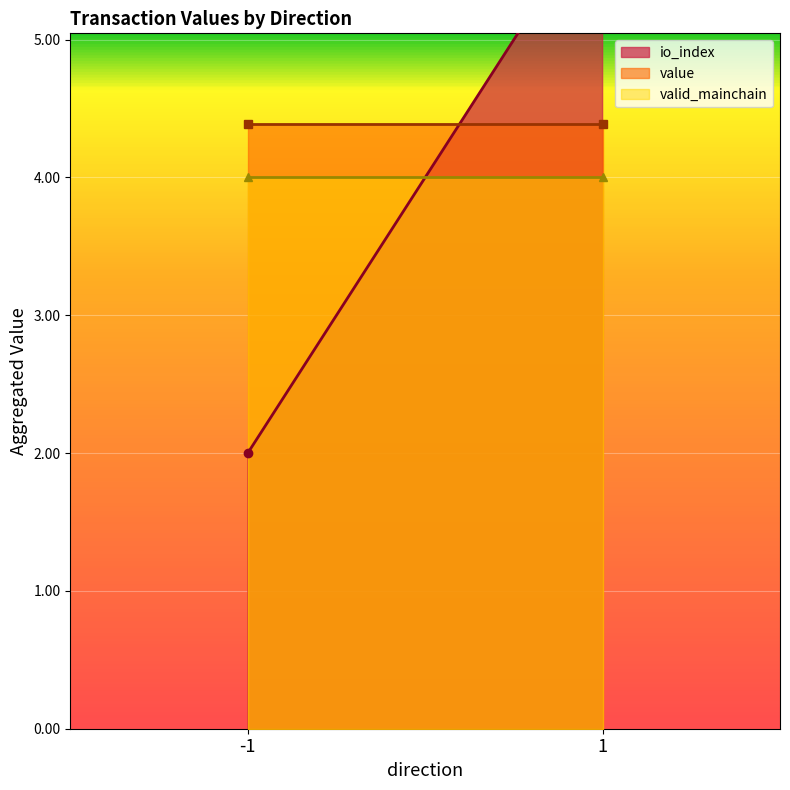

The value of value at 1 is 2.9. True or false?

False